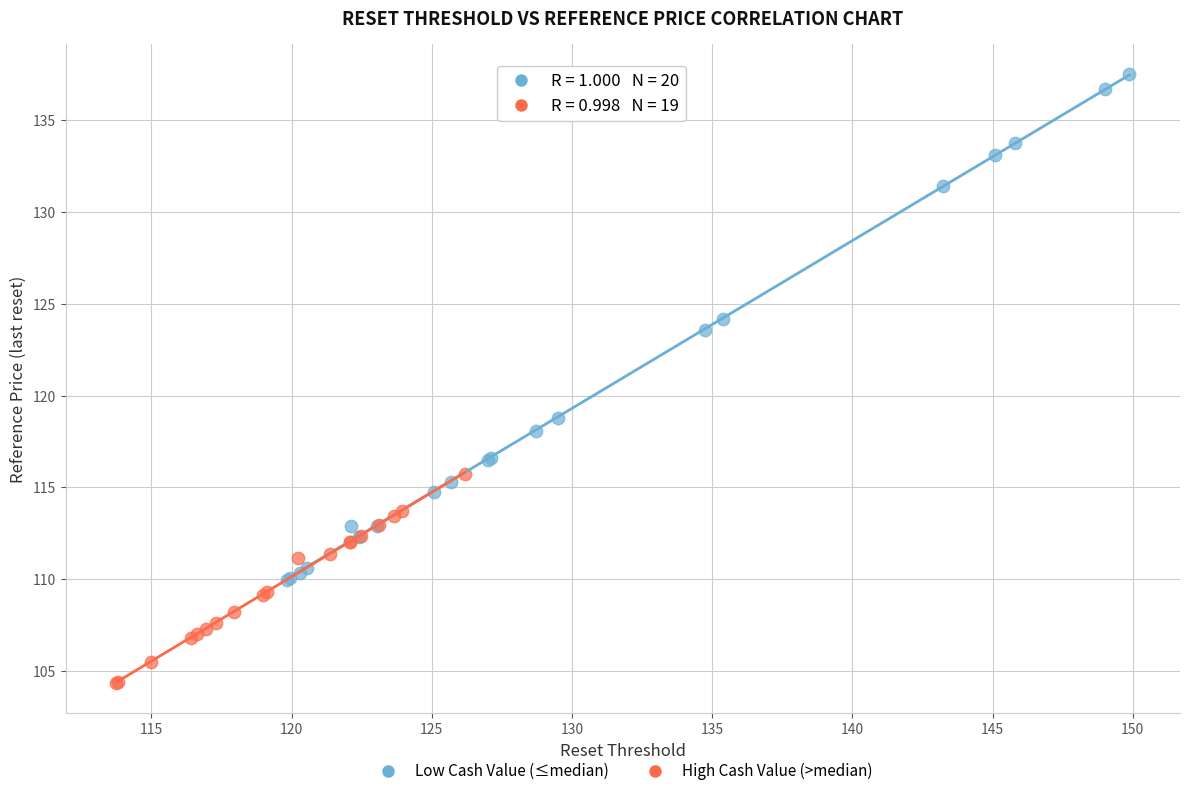

Which series has the largest Y range (max minus min)?

Low Cash Value (≤median)